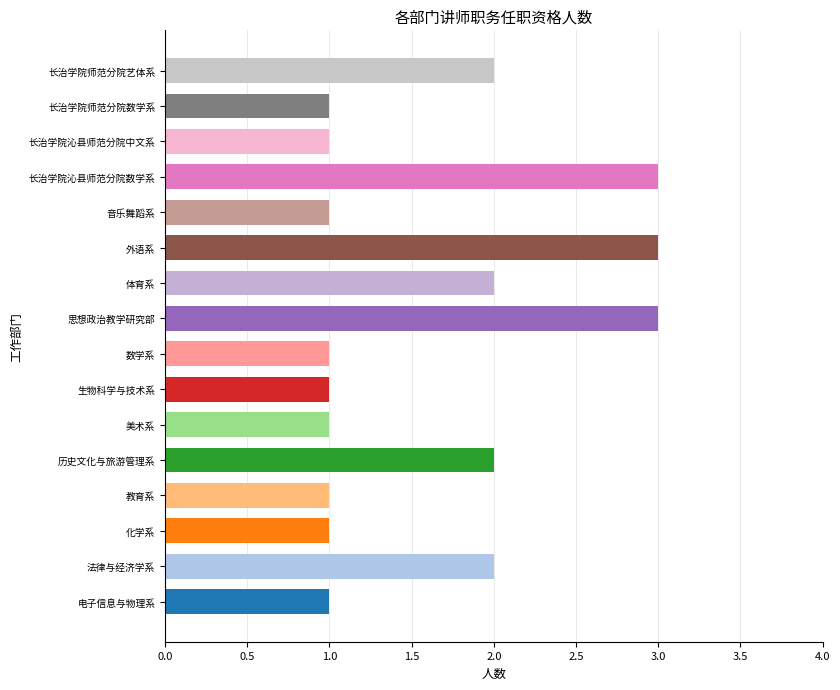

The chart shows a value of 1 at 化学系. True or false?

True